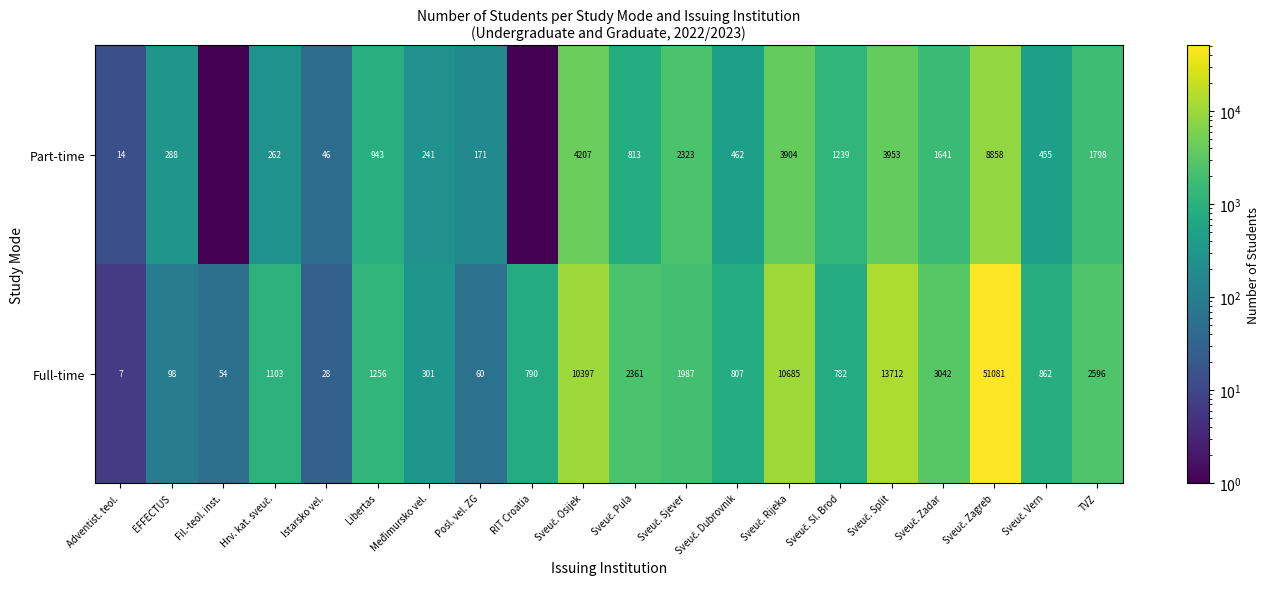

Is the value of Full-time at Istarsko vel. greater than the value of Part-time at EFFECTUS?

No